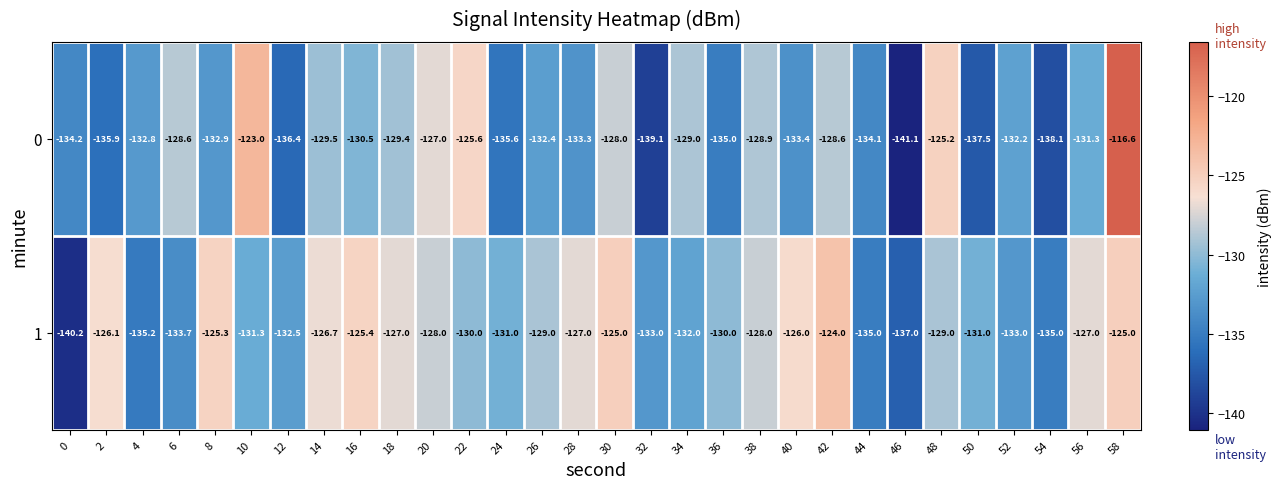

List the series in order of their overall mean, highest first.

1, 0